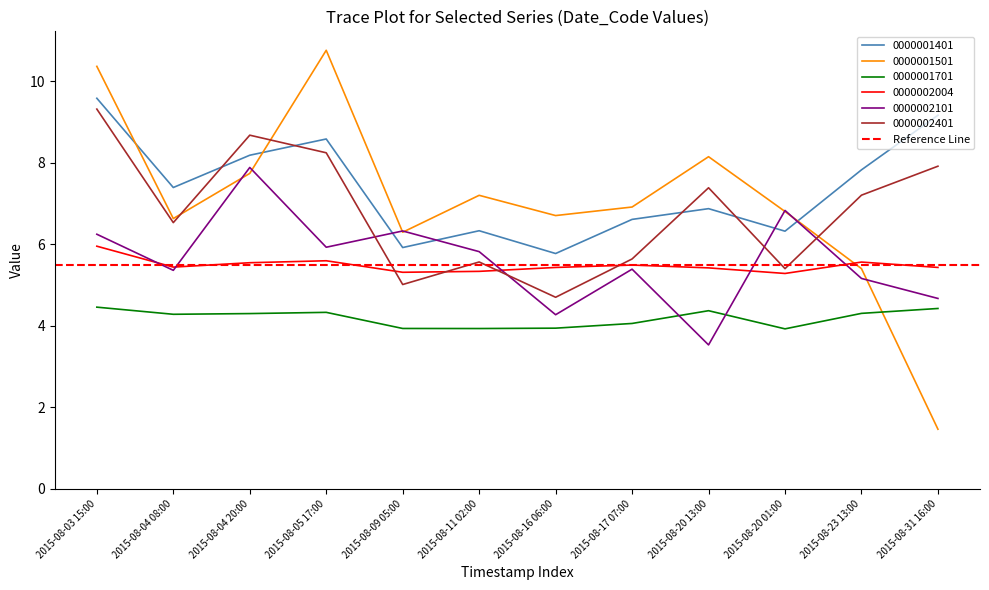

List the labels in order of 0000002401 value, largest first.

2015-08-03 15:00, 2015-08-04 20:00, 2015-08-05 17:00, 2015-08-31 16:00, 2015-08-20 13:00, 2015-08-23 13:00, 2015-08-04 08:00, 2015-08-17 07:00, 2015-08-11 02:00, 2015-08-20 01:00, 2015-08-09 05:00, 2015-08-16 06:00